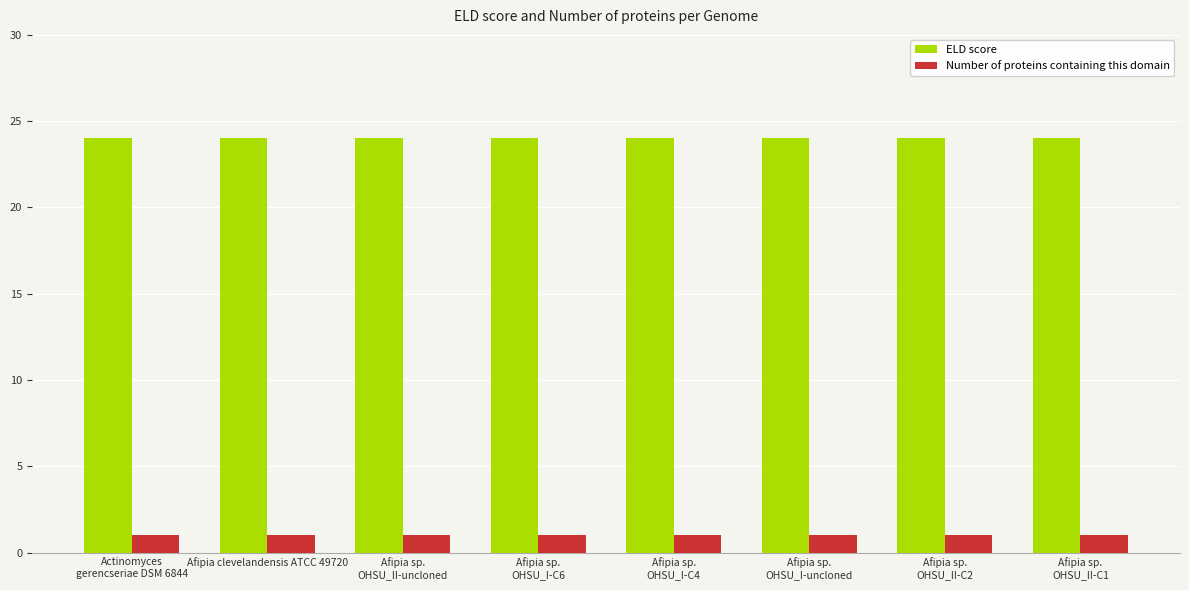

What is the total value across all series at Afipia sp.
OHSU_II-C1?

25